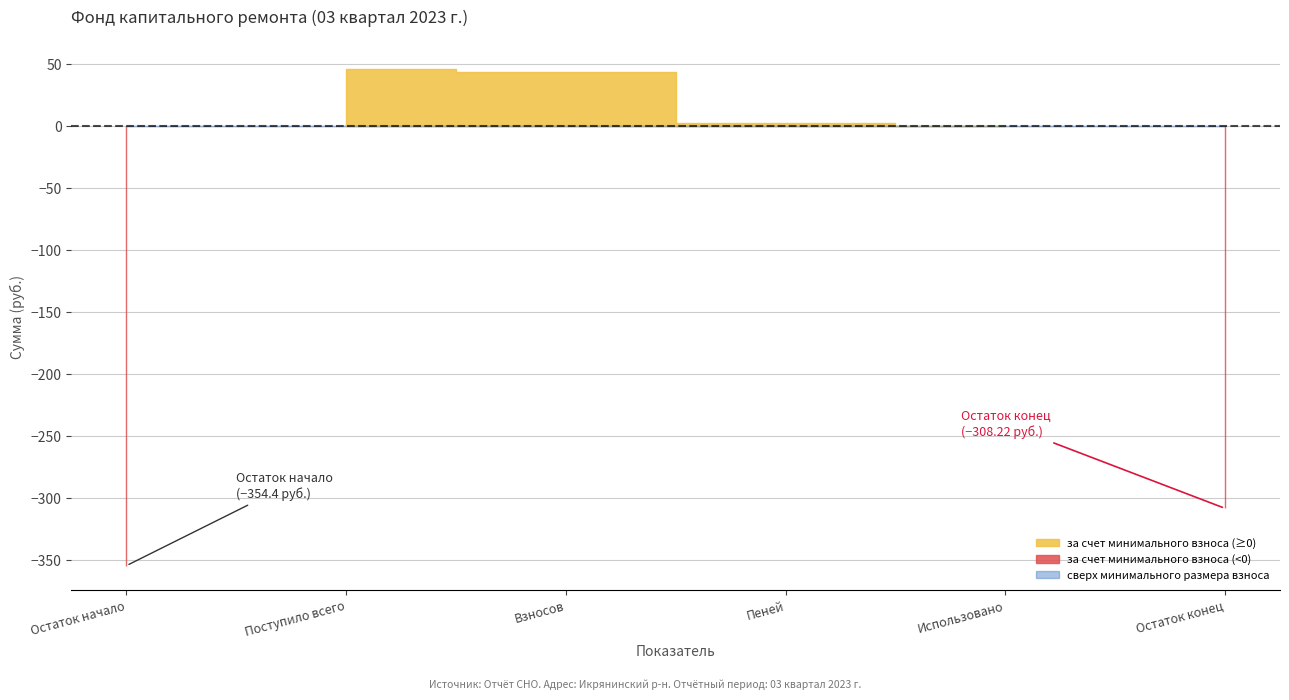

Rank the series at Пеней from highest to lowest value.

за счет минимального взноса, сверх минимального размера взноса